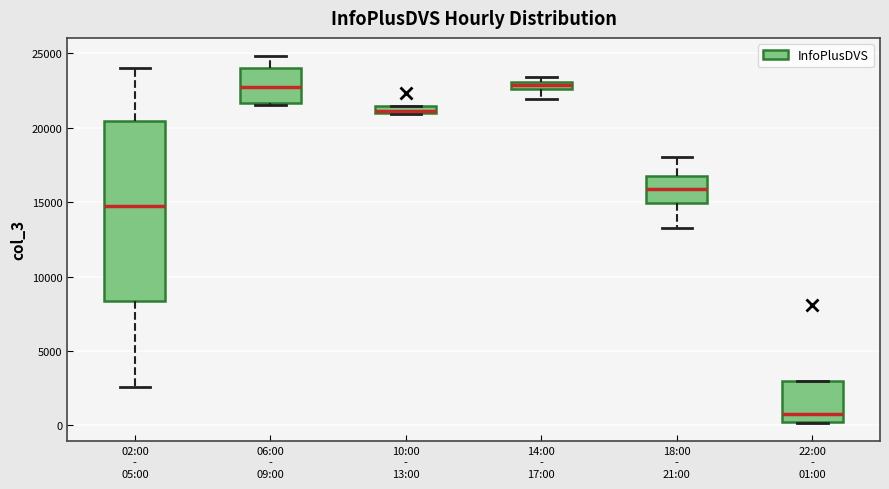

Comparing the boxes themselves (not the whiskers), which one is the tallest?

02:00 - 05:00